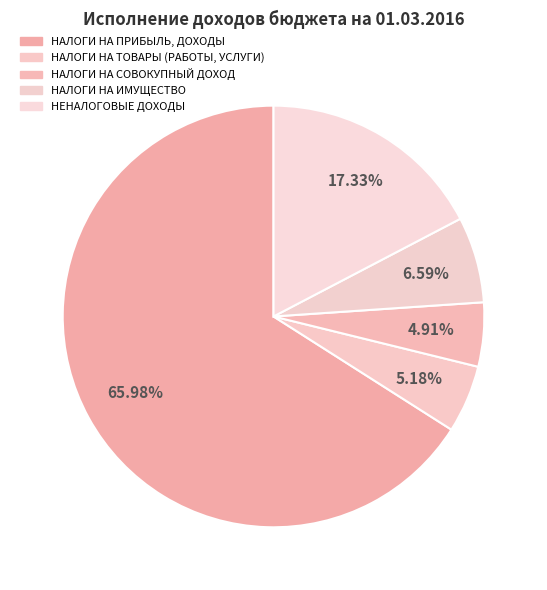

Which slice is the largest?

НАЛОГИ НА ПРИБЫЛЬ, ДОХОДЫ